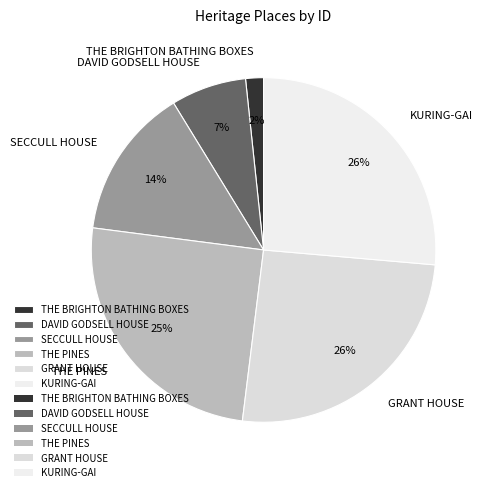

Which category has the smallest portion of the pie?

THE BRIGHTON BATHING BOXES